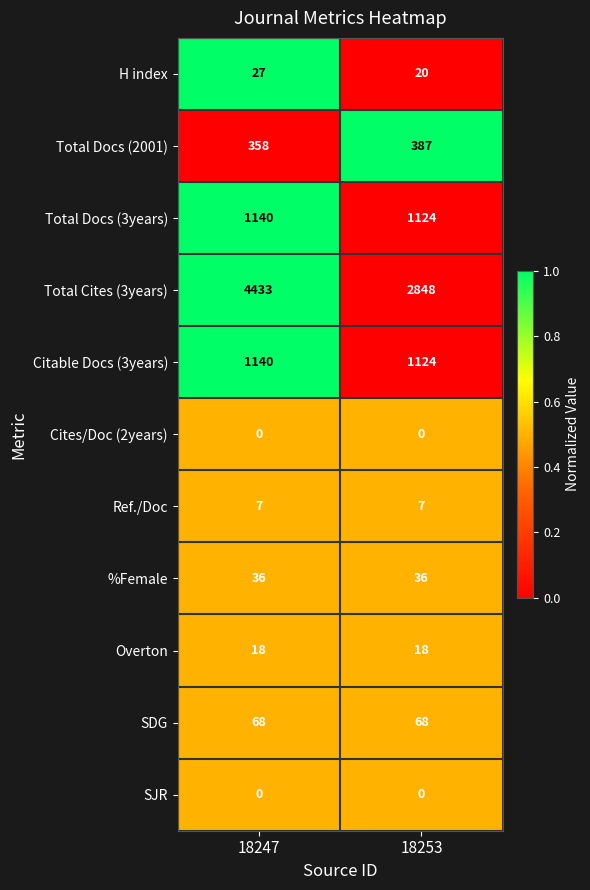

Rank the categories by Total Docs (3years) value from lowest to highest.

18253, 18247